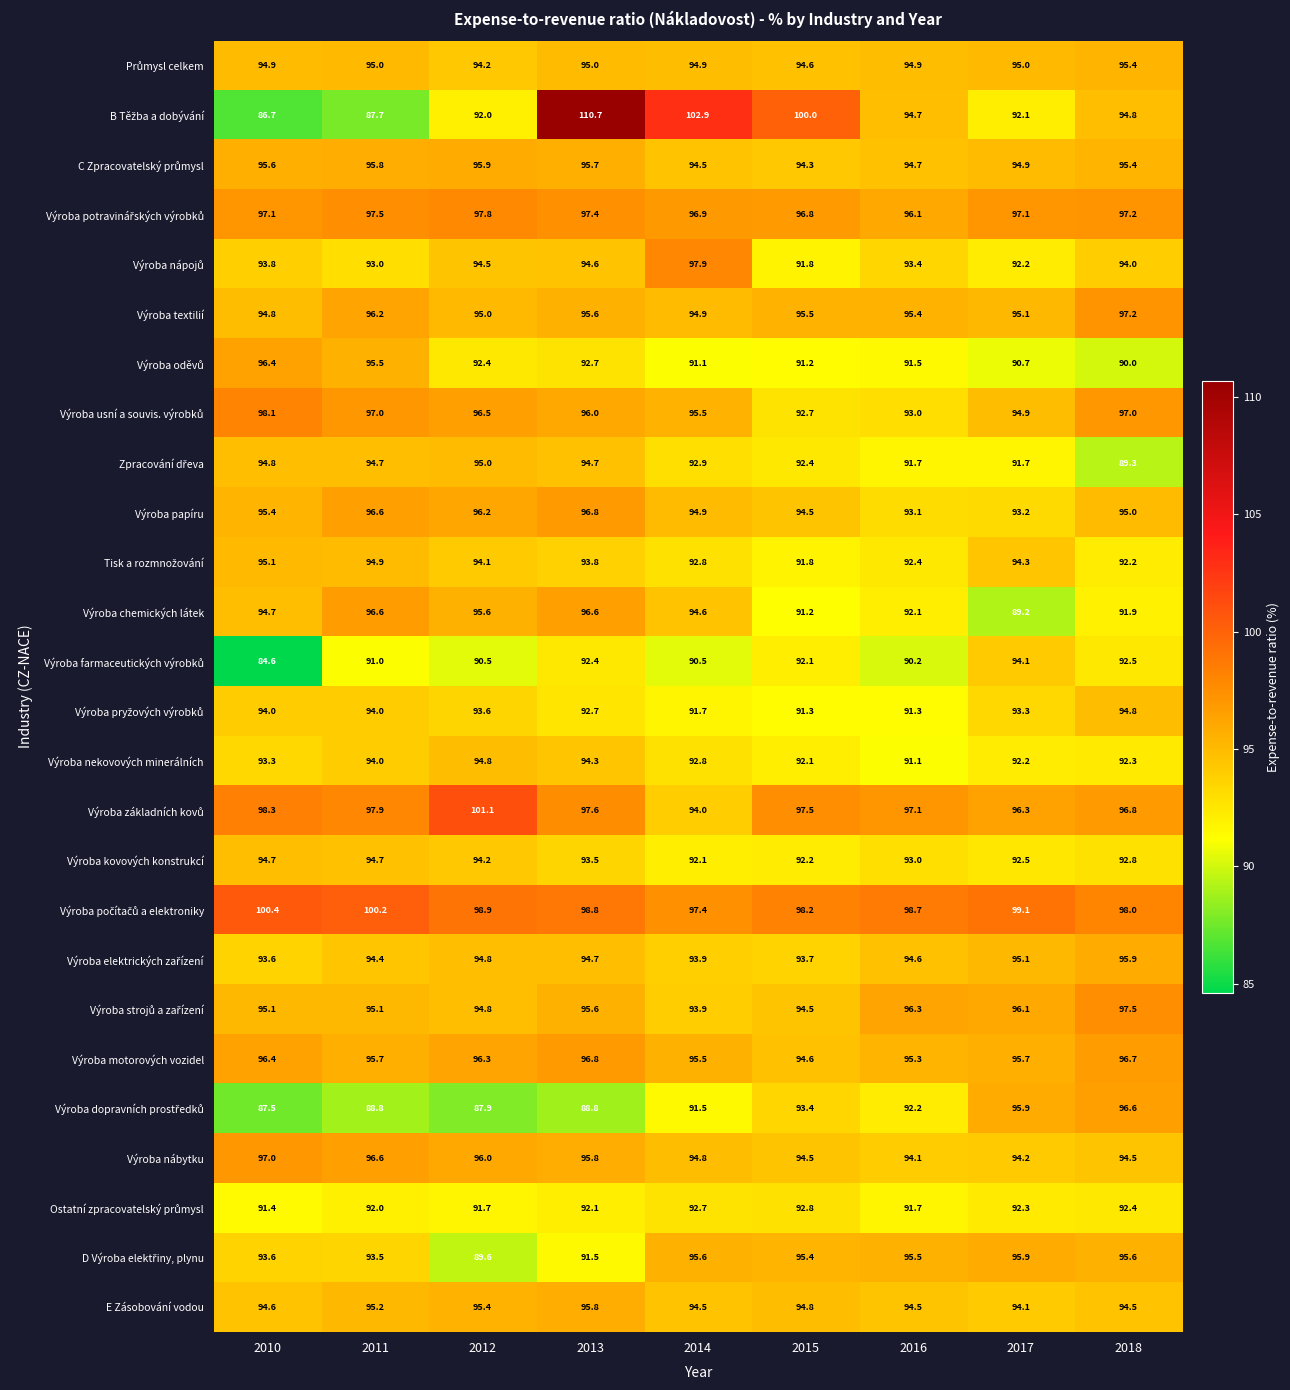

What is the spread (max minus min) of values at 2012?

13.2